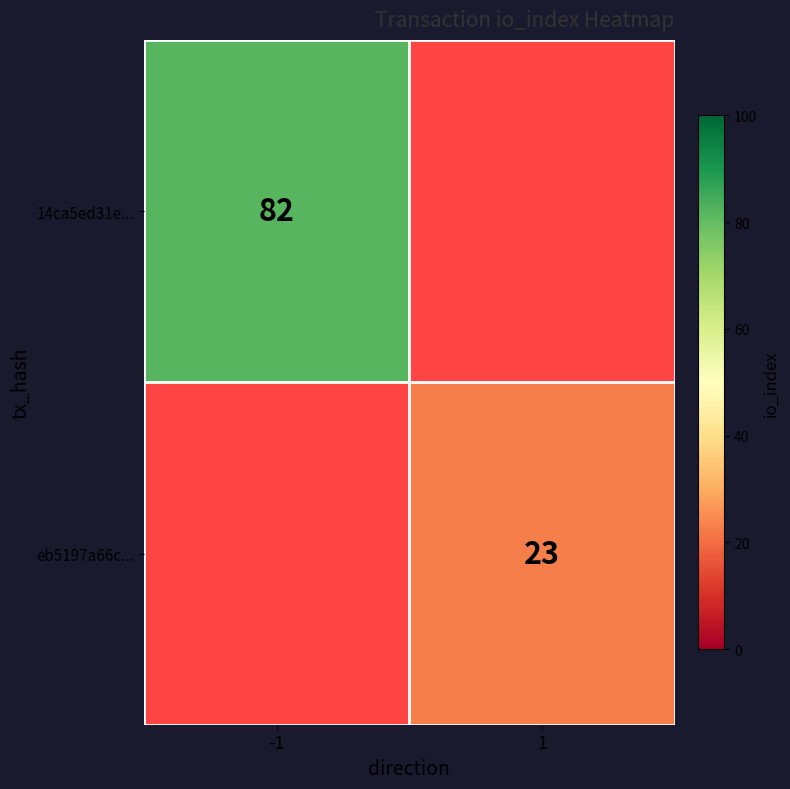

Which category has the highest value across all series?

-1